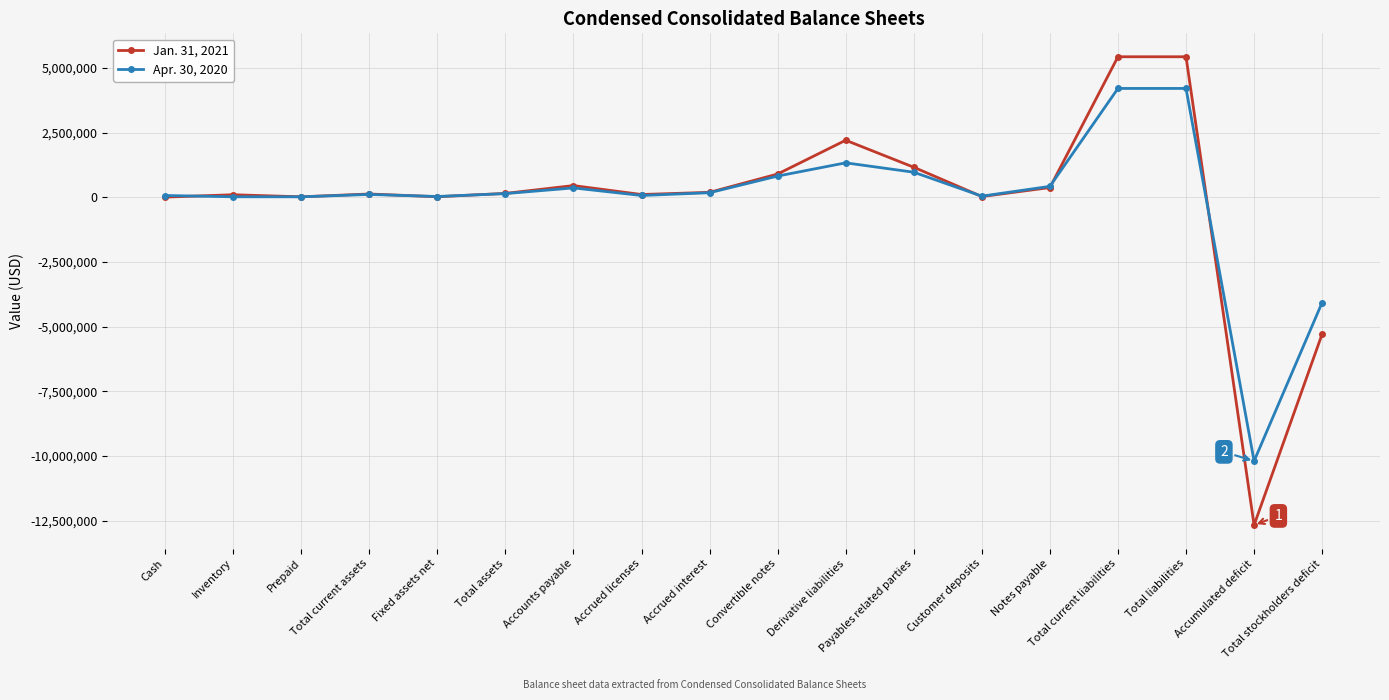

The value of Apr. 30, 2020 at Total current liabilities is 7354754. True or false?

False